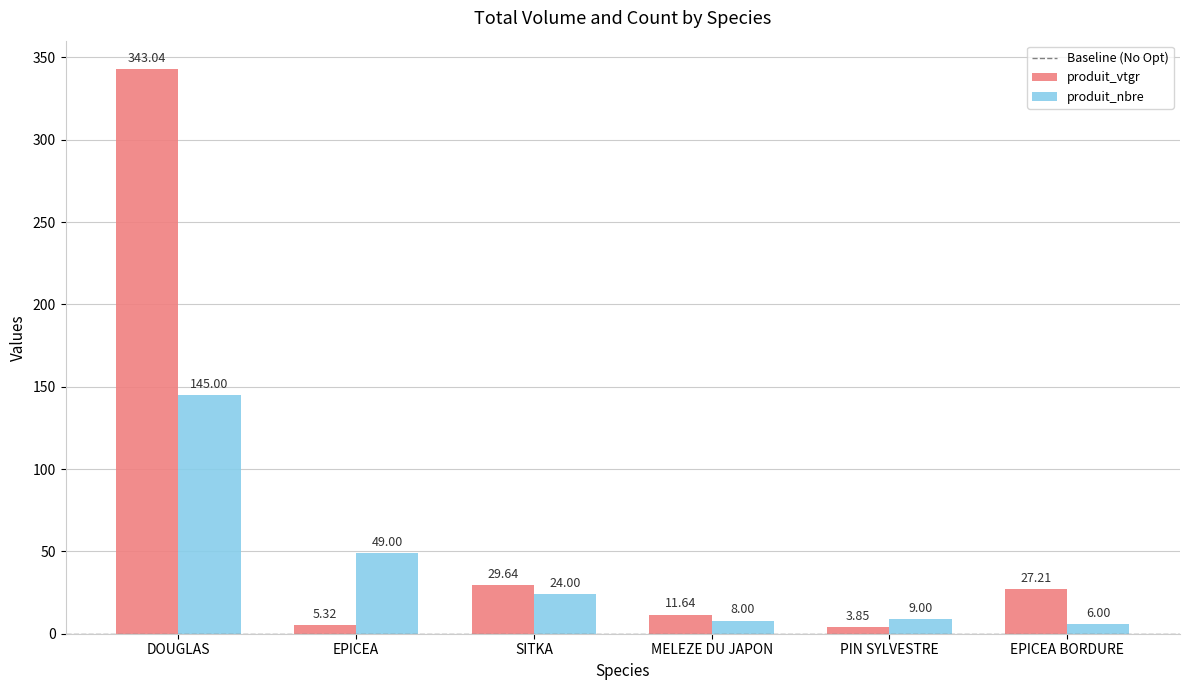

How many bars are there in each group?

2